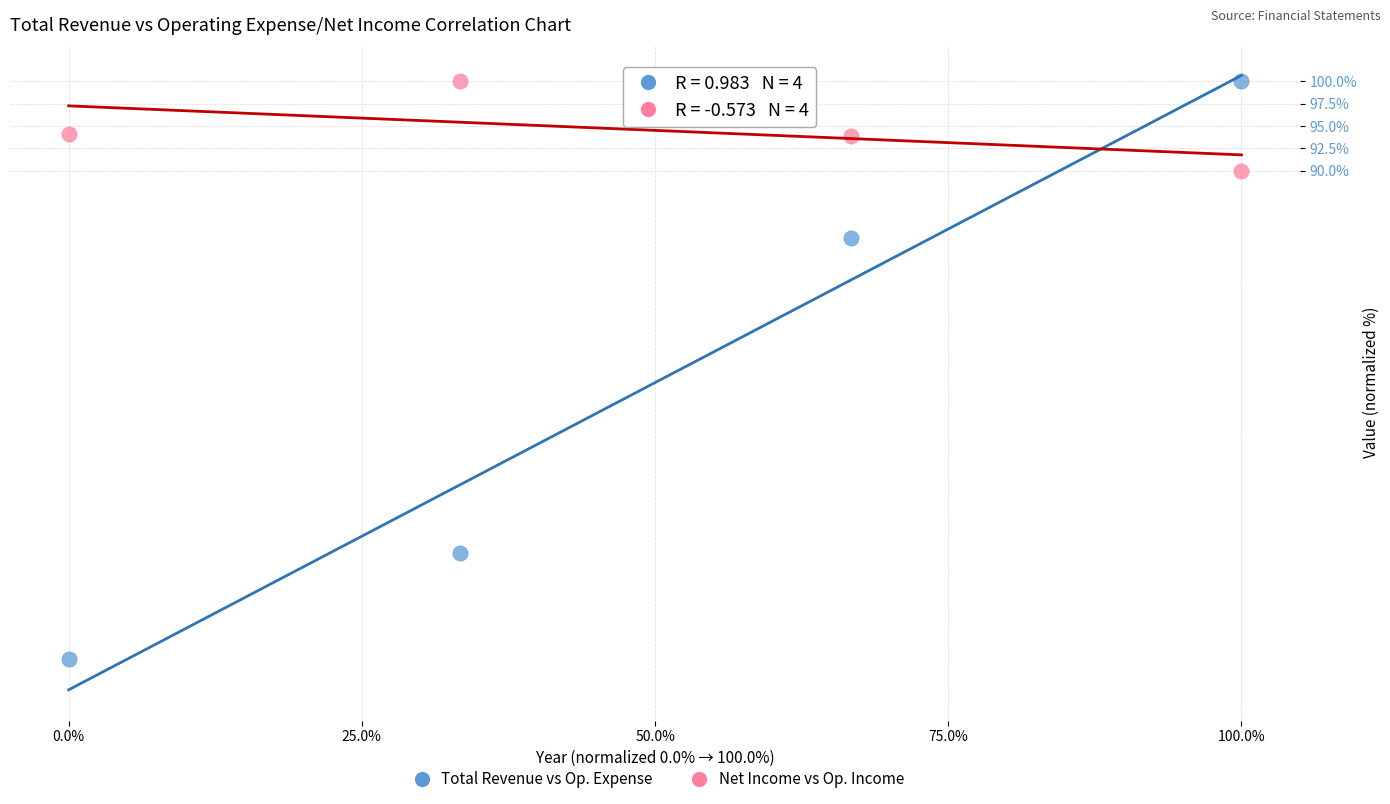

What are all the series names shown in the legend?

Total Revenue vs Op. Expense, Net Income vs Op. Income